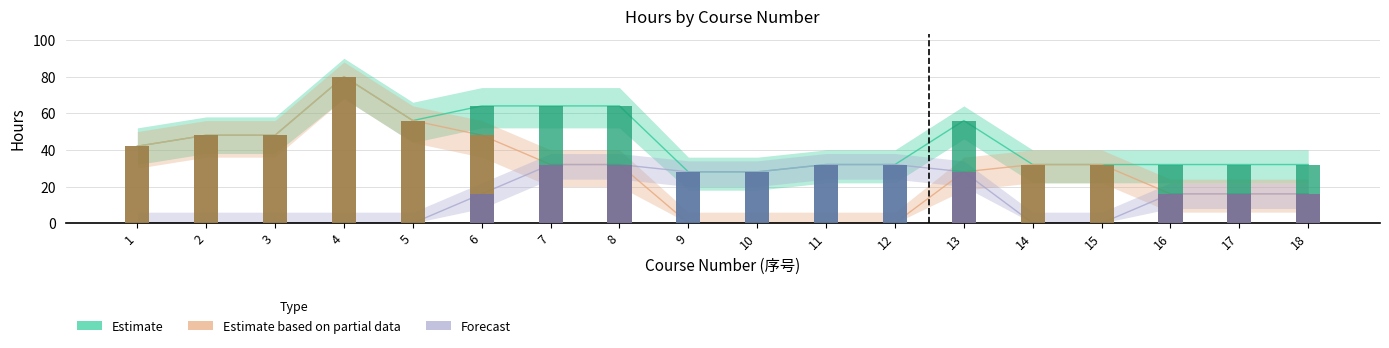

Reading right to left, what are all the values shown in this chart?

Estimate (total_hours): 18=32	17=32	16=32	15=32	14=32	13=56	12=32	11=32	10=28	9=28	8=64	7=64	6=64	5=56	4=80	3=48	2=48	1=42
Estimate based on partial data (theory_hours): 18=16	17=16	16=16	15=32	14=32	13=28	12=0	11=0	10=0	9=0	8=32	7=32	6=48	5=56	4=80	3=48	2=48	1=42
Forecast (practice_hours): 18=16	17=16	16=16	15=0	14=0	13=28	12=32	11=32	10=28	9=28	8=32	7=32	6=16	5=0	4=0	3=0	2=0	1=0